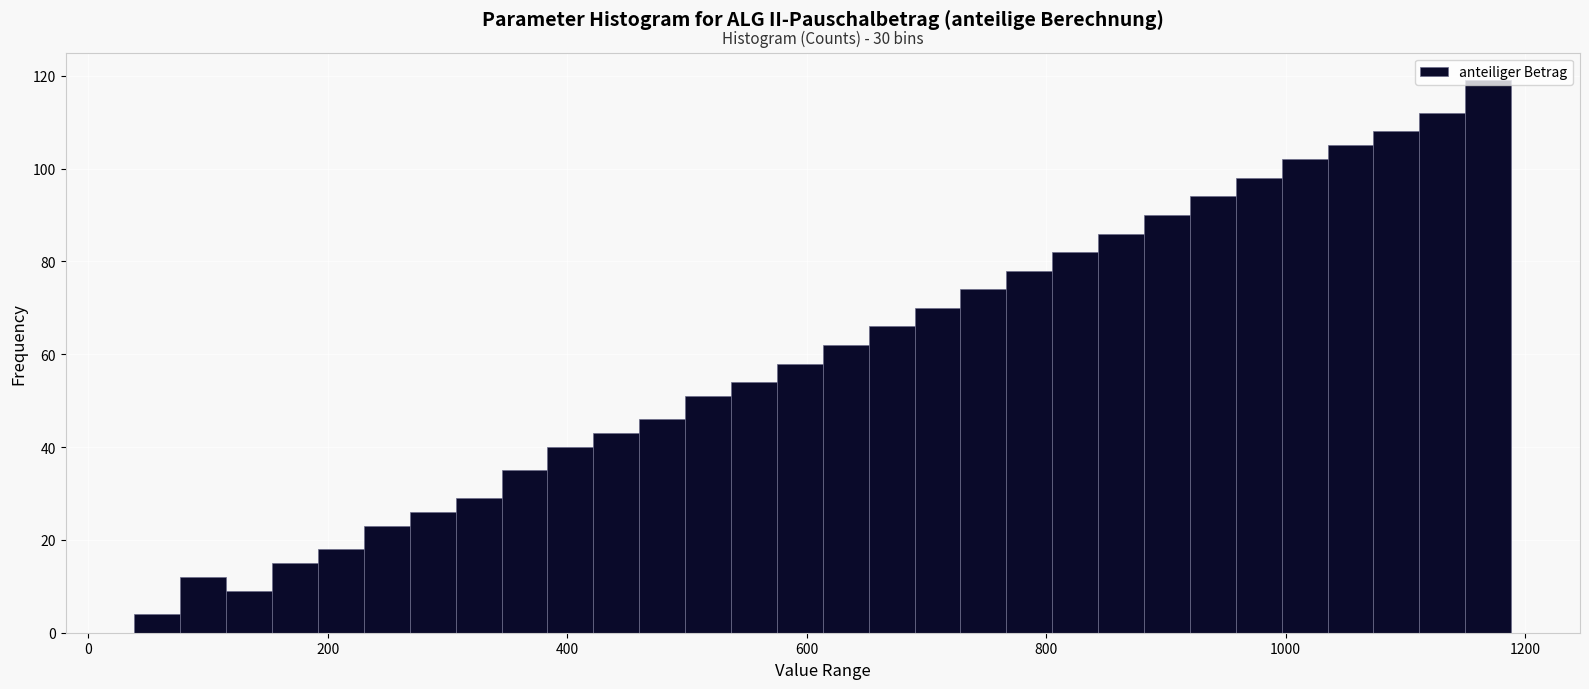

Read against the x-axis, roughly where is the centre of the tallest bar?

1160